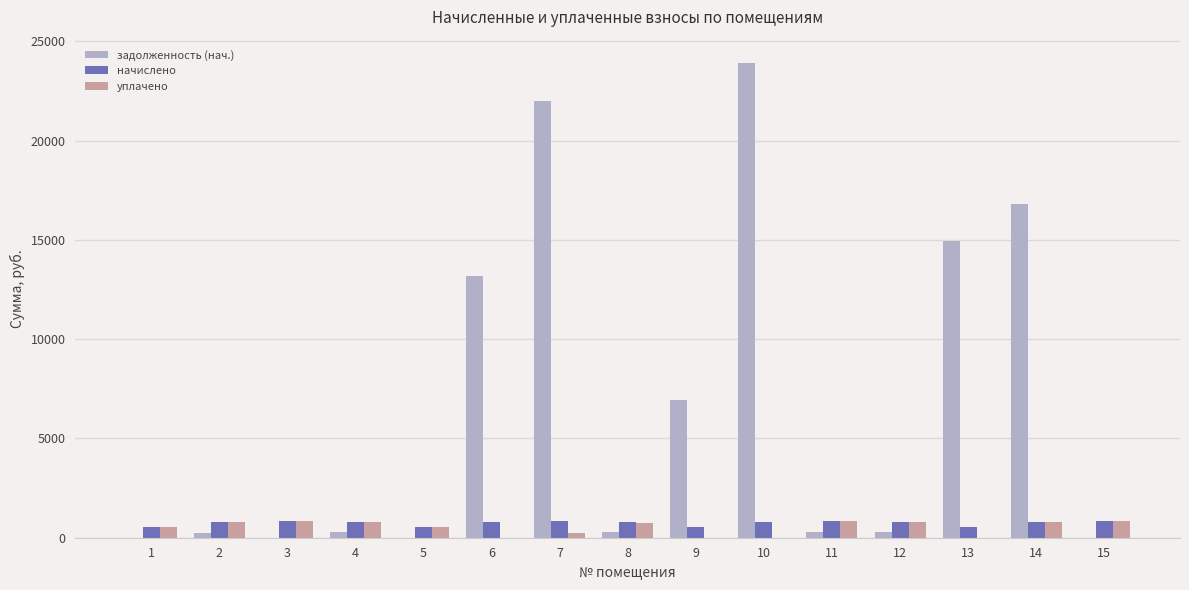

What is the highest value of the начислено series?

837.7